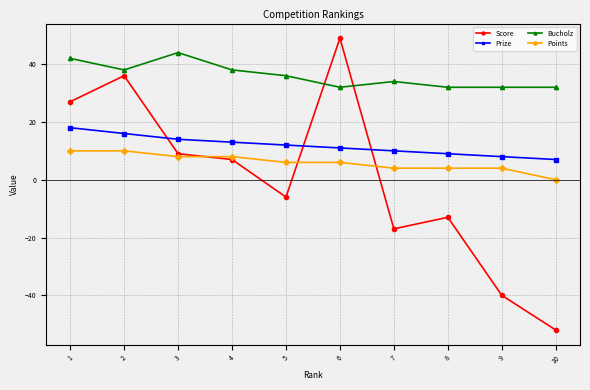

What is the difference between the maximum and second lowest values in the Score series?

89